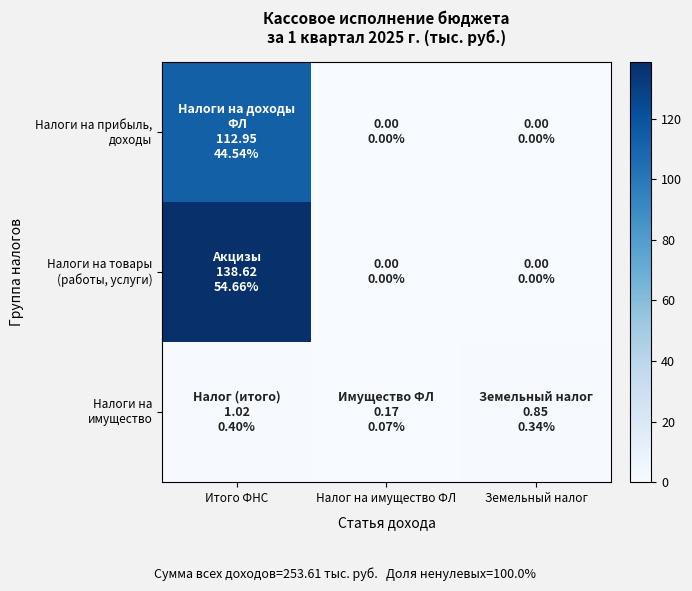

What is the spread (max minus min) of values at Земельный налог?

0.8